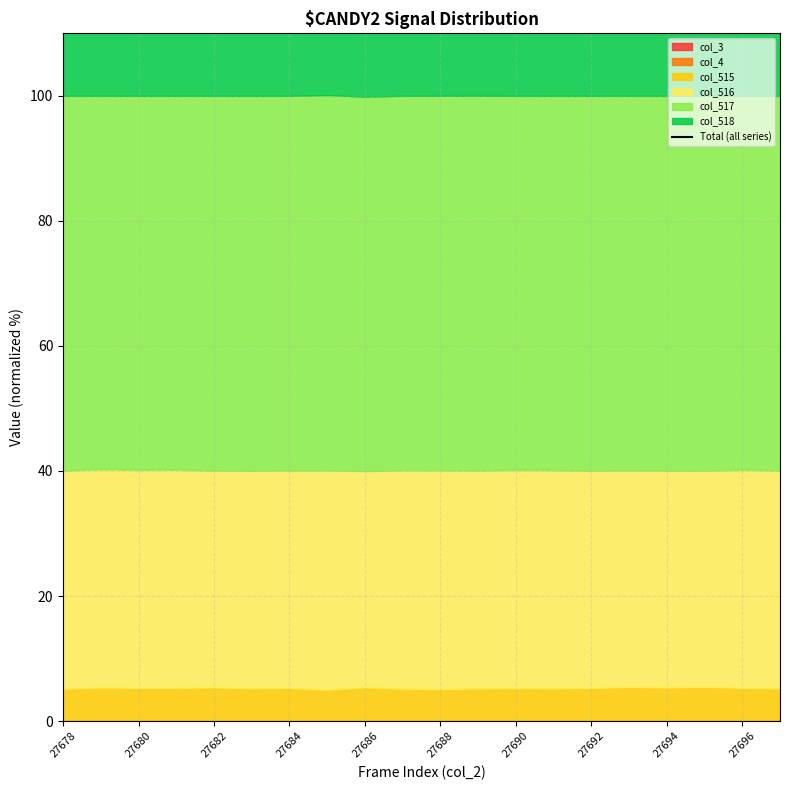

Between 16 and 13, which is larger?

16